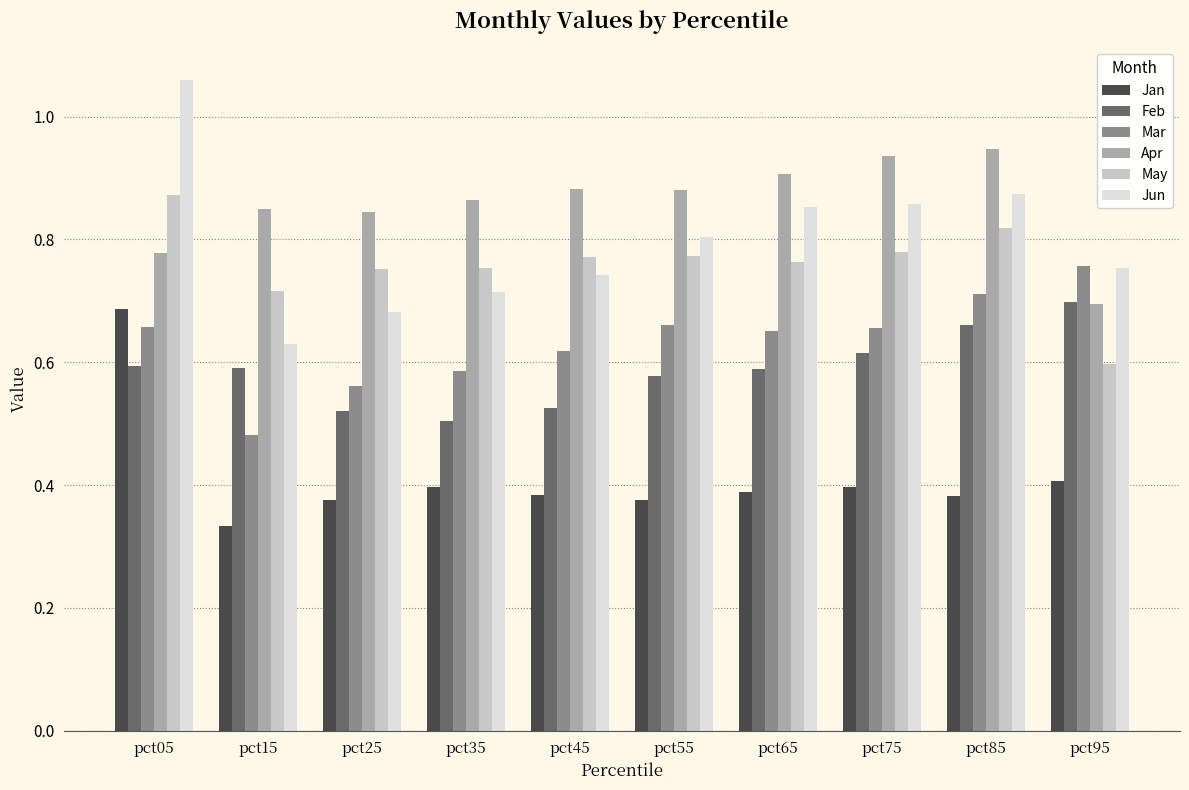

The value of Mar at pct35 is 0.3. True or false?

False